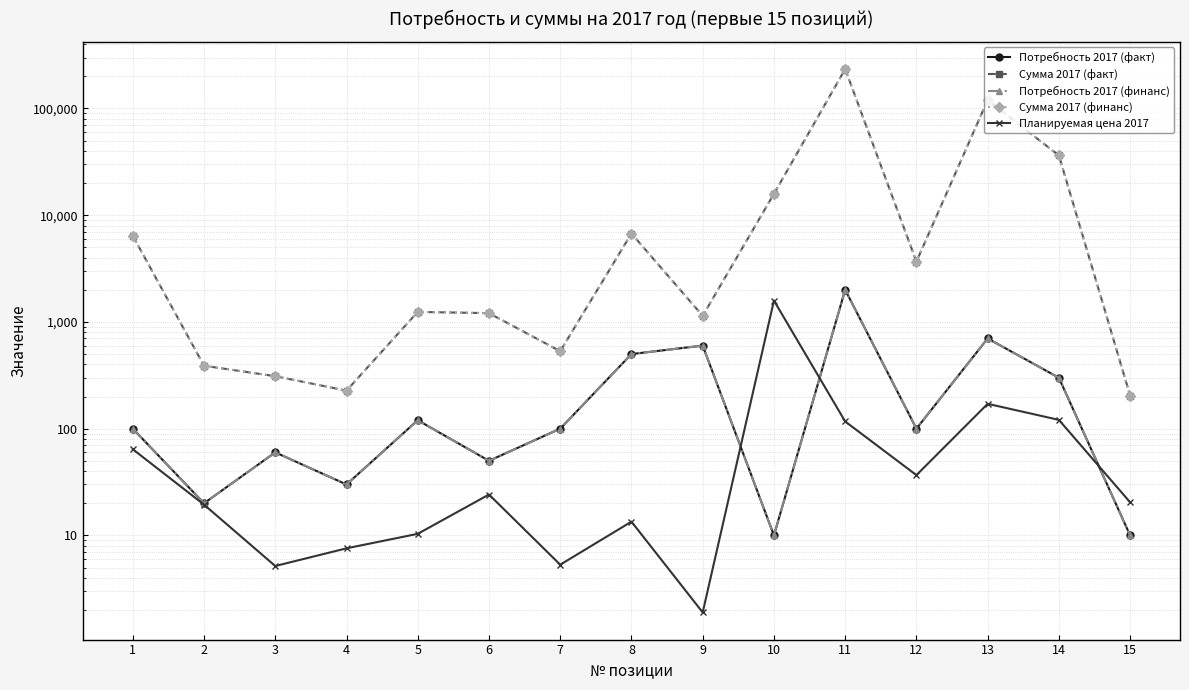

True or false: Сумма 2017 (факт) and Сумма 2017 (финанс) cross at least once.

False